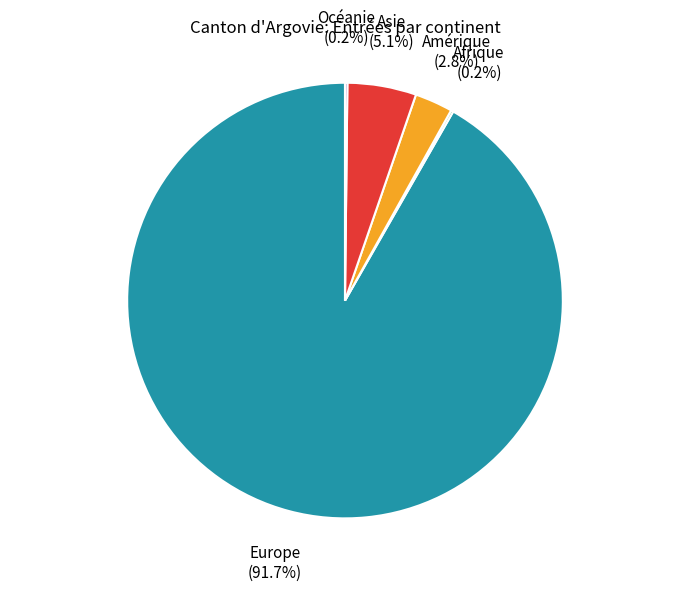

Does any single category account for the majority?

Yes